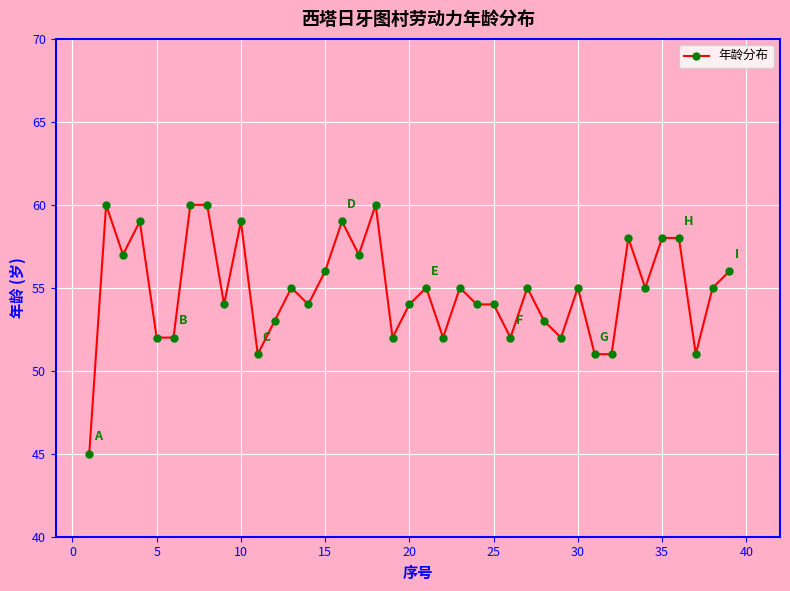

What is the value of the 13th point from the left?

55